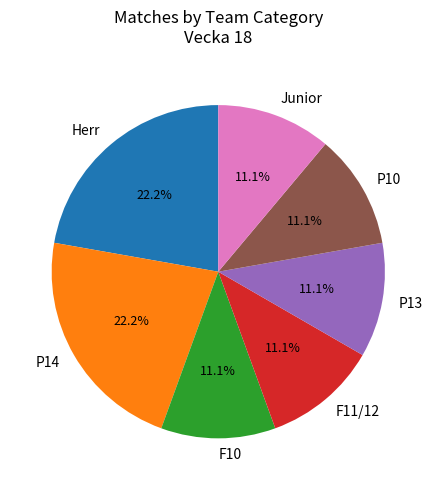

How many segments does this pie chart have?

7